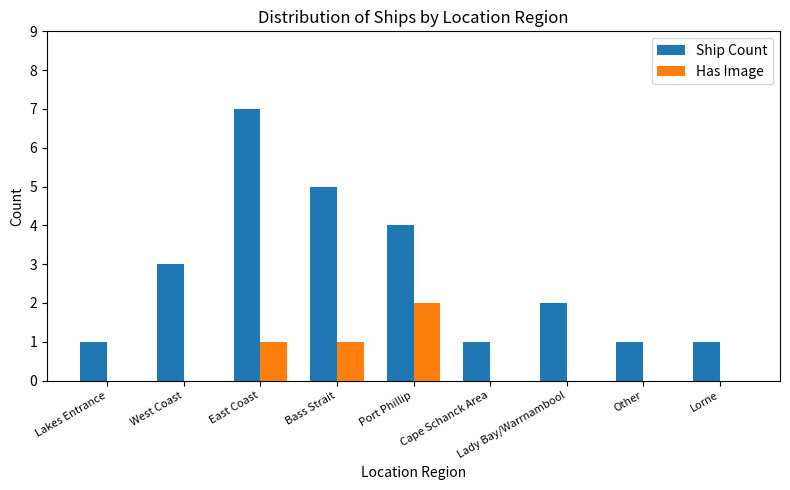

What are all the series names shown in the legend?

Ship Count, Has Image